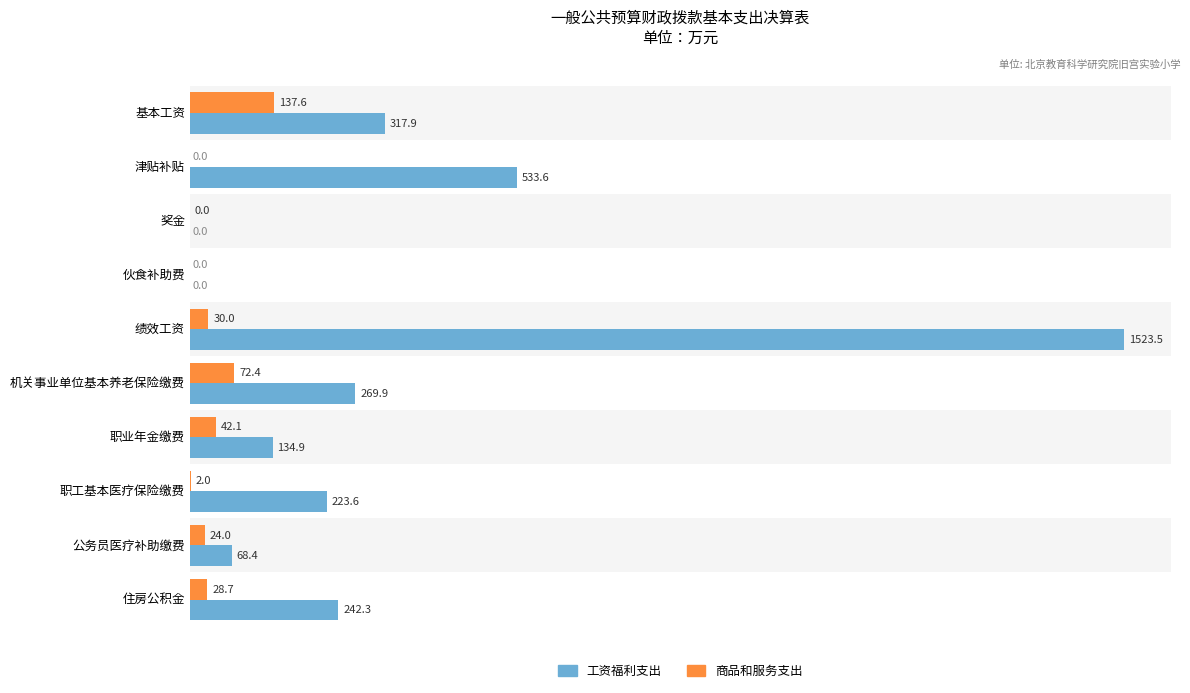

The 商品和服务支出 series shows 137.6 at 基本工资. True or false?

True